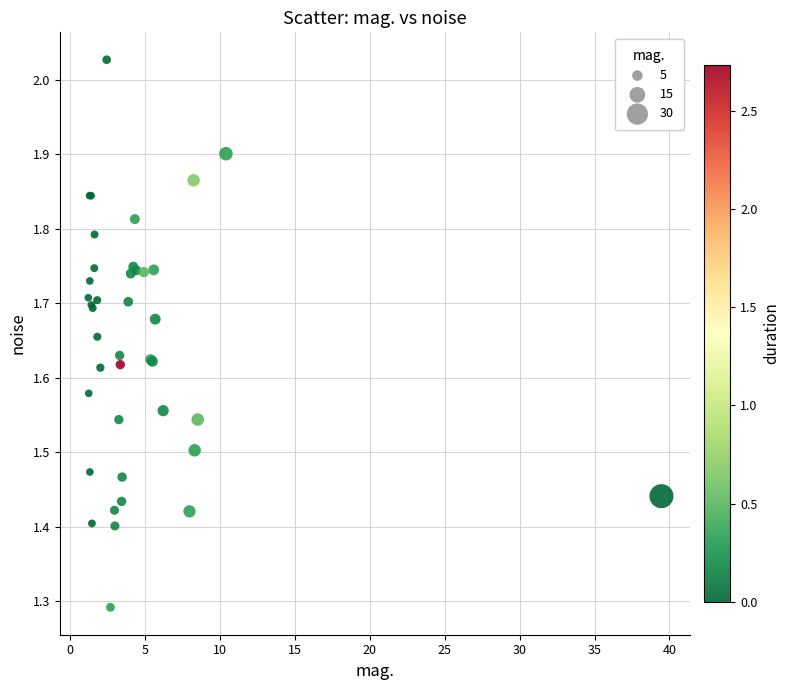

What Y value in the scatter plot is closest to 1?

1.3